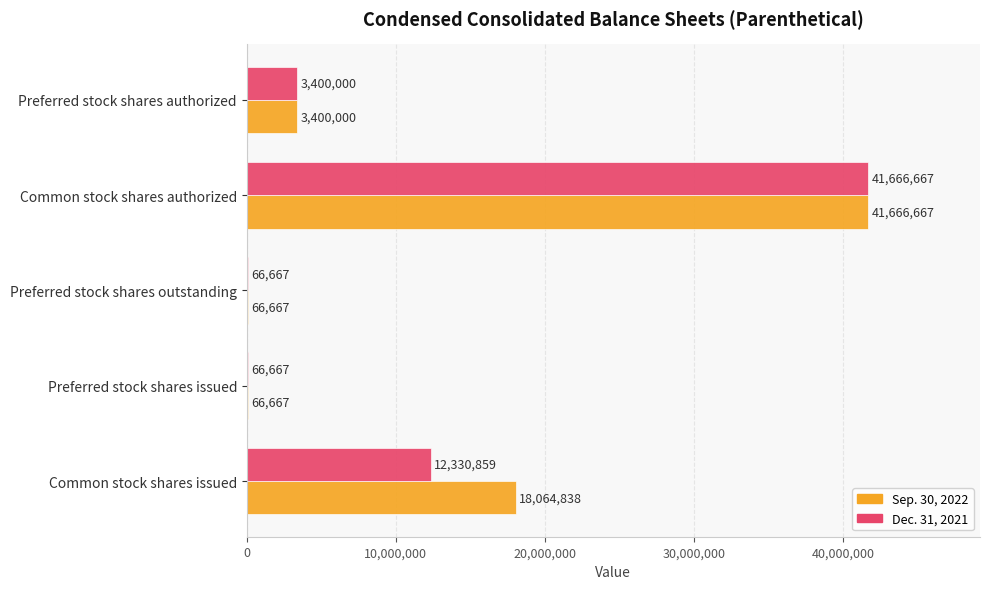

How many series are shown in this chart?

2